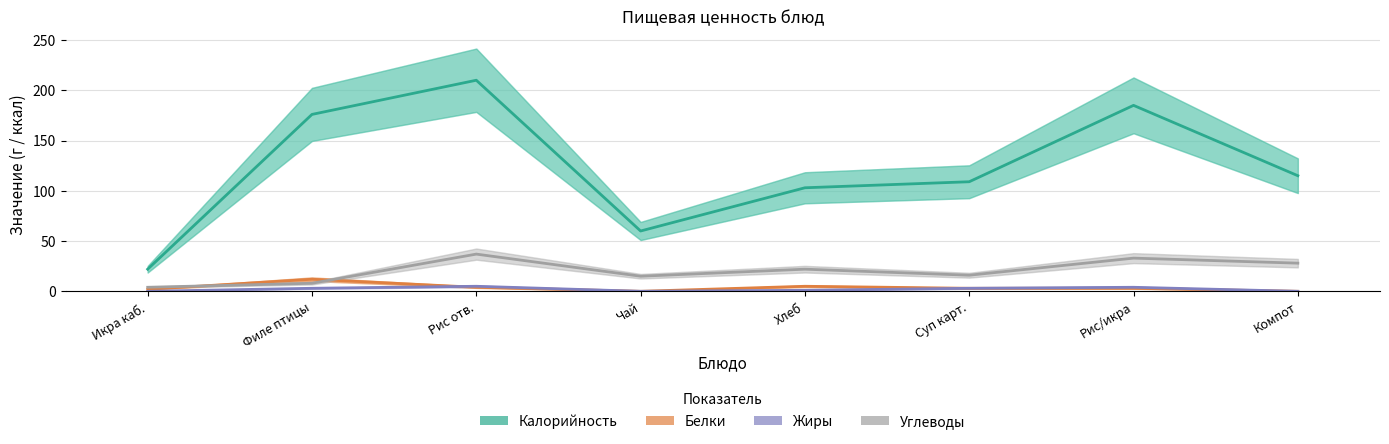

How many values in the Калорийность series exceed 115?

3